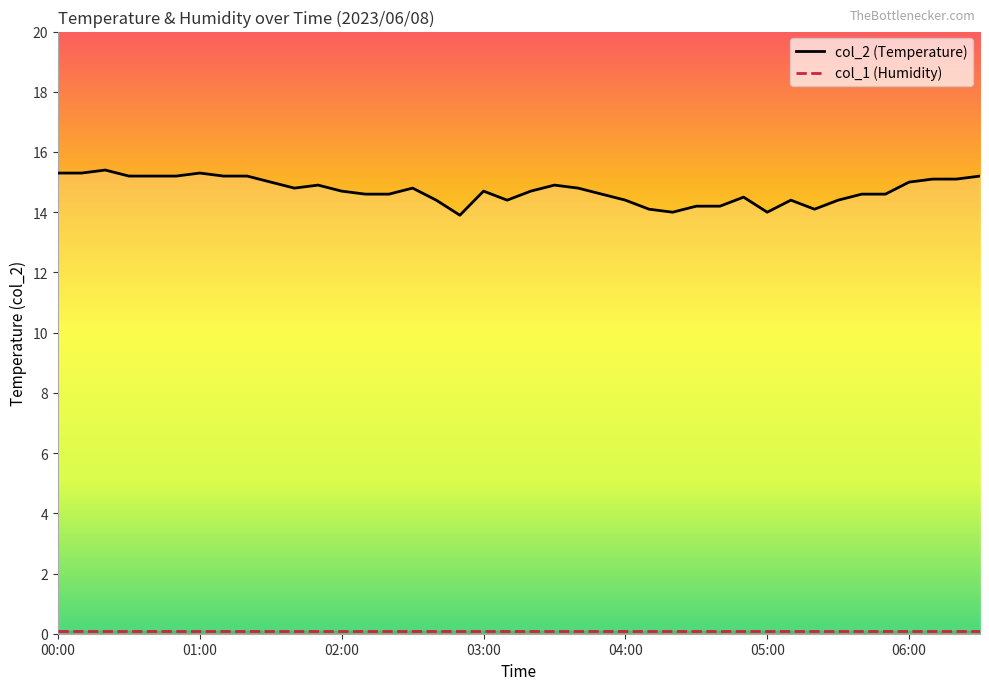

Reading right to left, what are all the values shown in this chart?

col_2 (Temperature): 15.2	15.1	15.1	15.0	14.6	14.6	14.4	14.1	14.4	14.0	14.5	14.2	14.2	14.0	14.1	14.4	14.6	14.8	14.9	14.7	14.4	14.7	13.9	14.4	14.8	14.6	14.6	14.7	14.9	14.8	15.0	15.2	15.2	15.3	15.2	15.2	15.2	15.4	15.3	15.3
col_1 (Humidity): 0.1	0.1	0.1	0.1	0.1	0.1	0.1	0.1	0.1	0.1	0.1	0.1	0.1	0.1	0.1	0.1	0.1	0.1	0.1	0.1	0.1	0.1	0.1	0.1	0.1	0.1	0.1	0.1	0.1	0.1	0.1	0.1	0.1	0.1	0.1	0.1	0.1	0.1	0.1	0.1